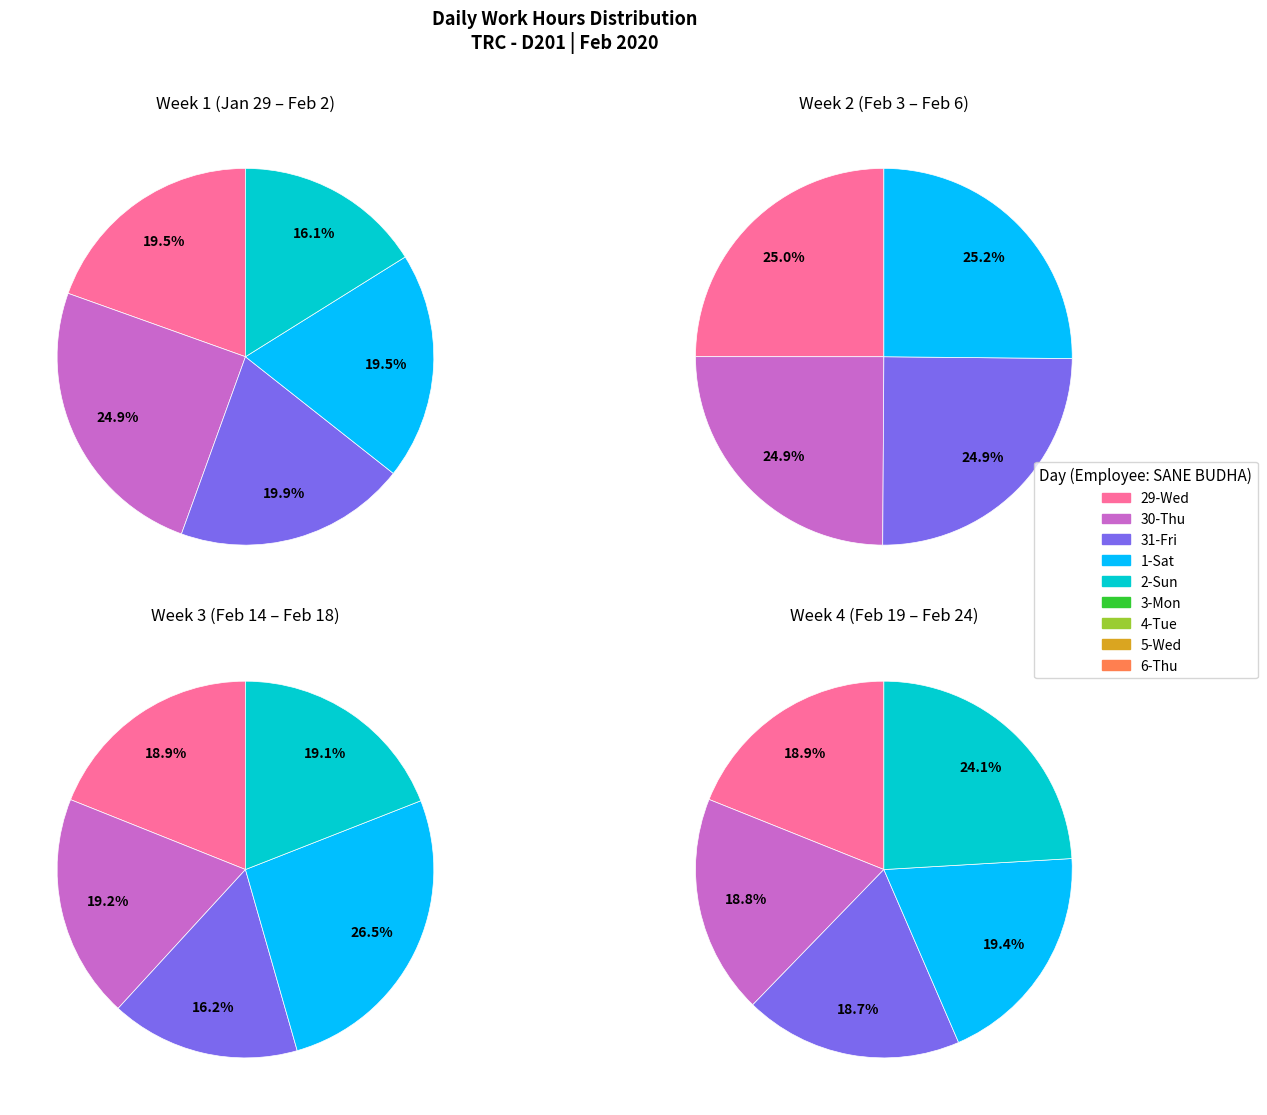

Which slice is the smallest?

2-Sun